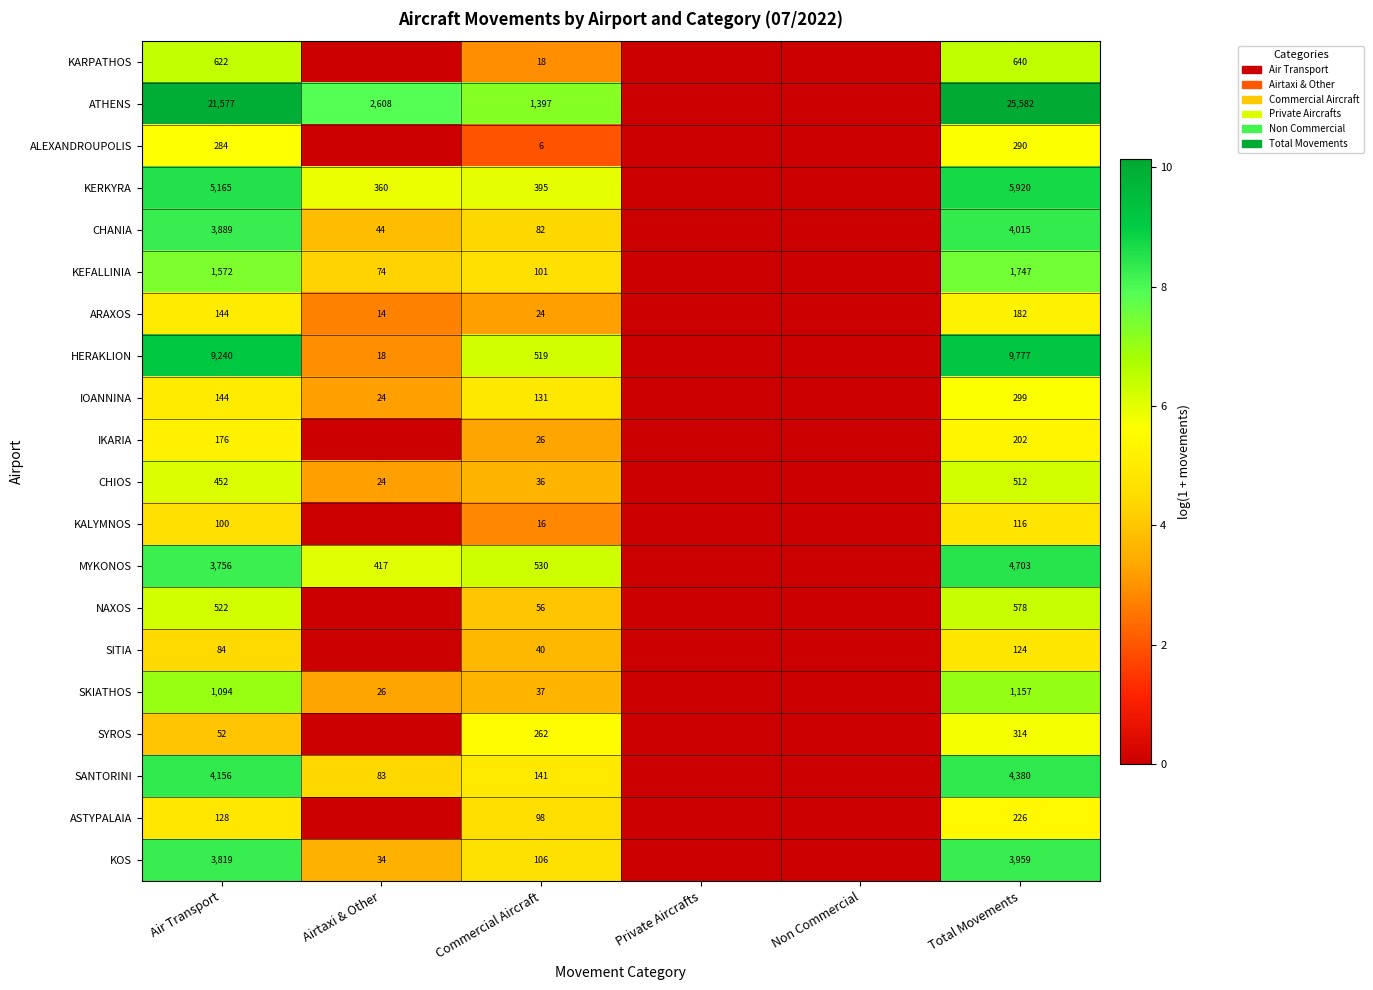

At Commercial Aircraft, list the series in order from smallest to largest.

ALEXANDROUPOLIS, KALYMNOS, KARPATHOS, ARAXOS, IKARIA, CHIOS, SKIATHOS, SITIA, NAXOS, CHANIA, ASTYPALAIA, KEFALLINIA, KOS, IOANNINA, SANTORINI, SYROS, KERKYRA, HERAKLION, MYKONOS, ATHENS